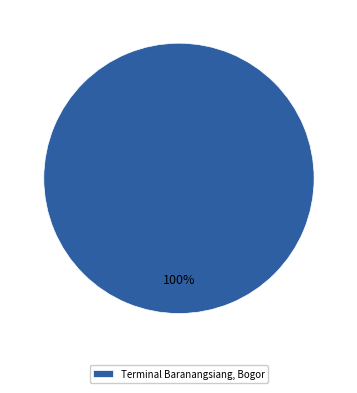

Rank the categories by value from lowest to highest.

Terminal Baranangsiang, Bogor